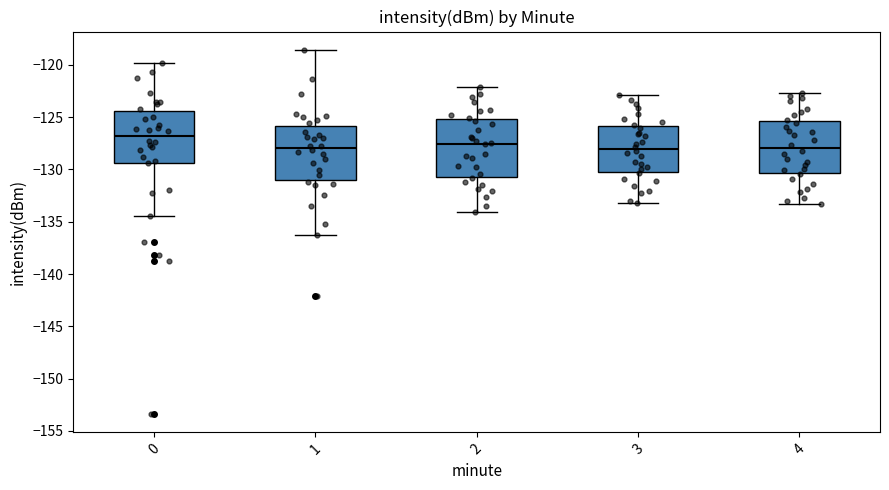

Which box's median line is the highest?

0